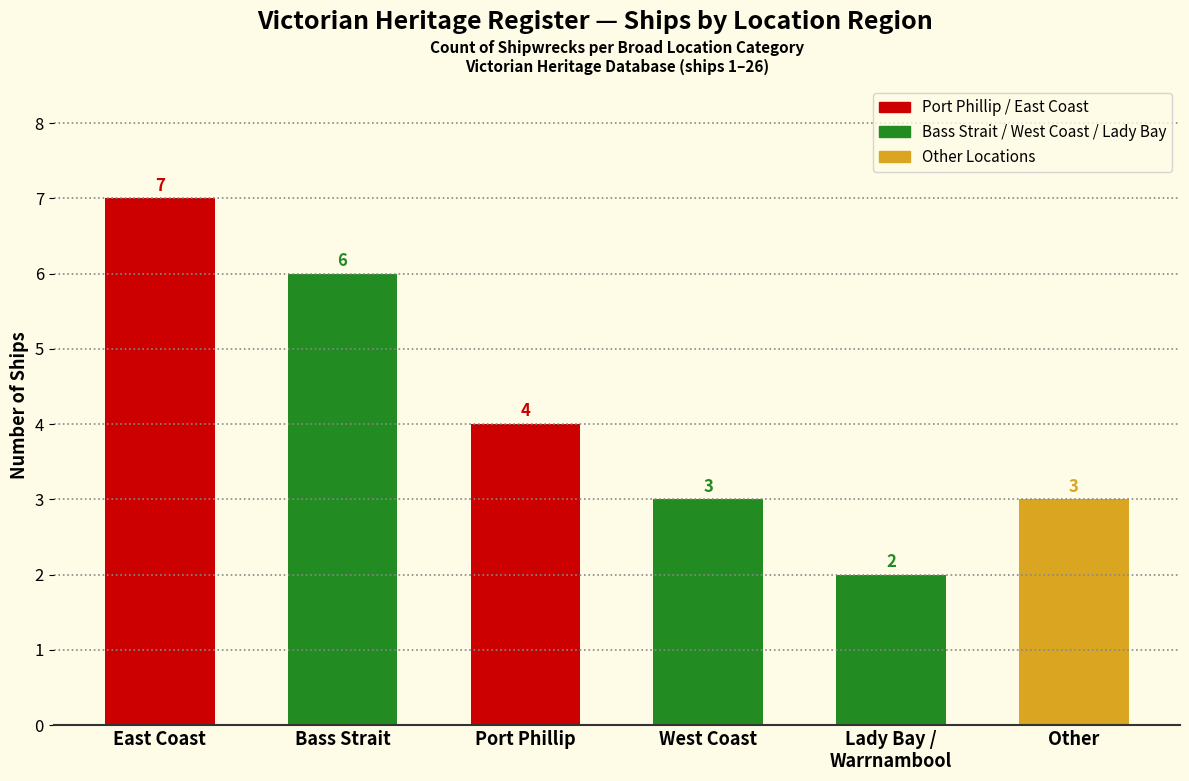

How many series are shown in this chart?

1